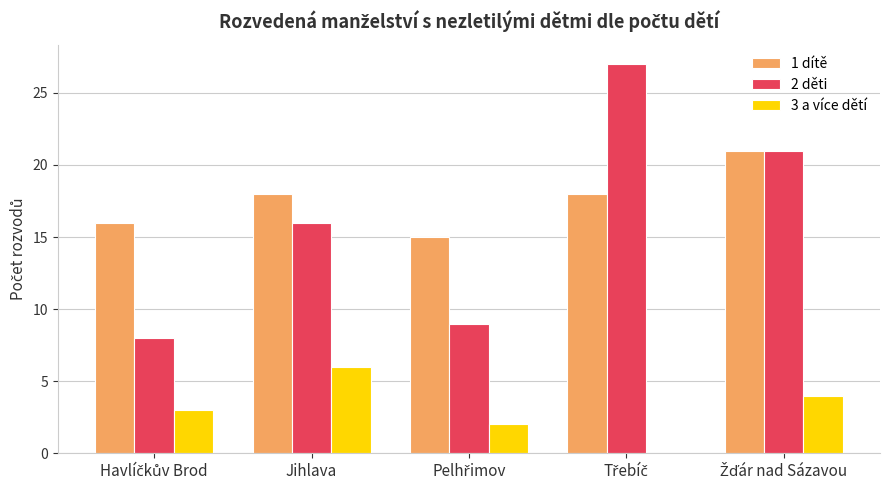

What is the sum of all 1 dítě values?

88